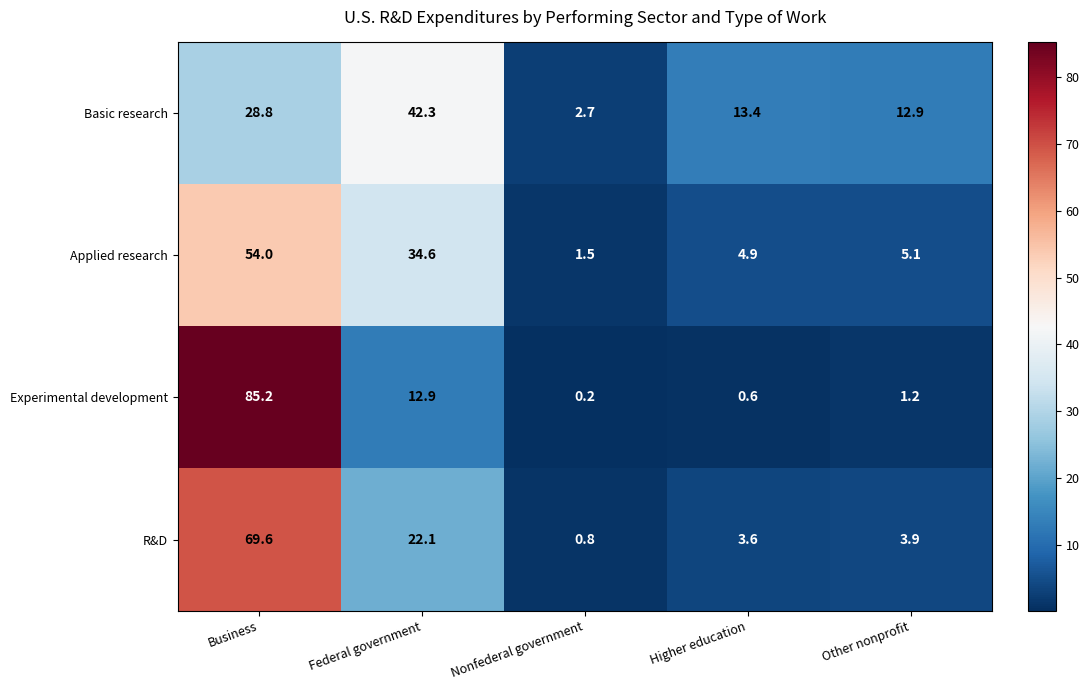

What is the total value across all series at Other nonprofit?

23.1